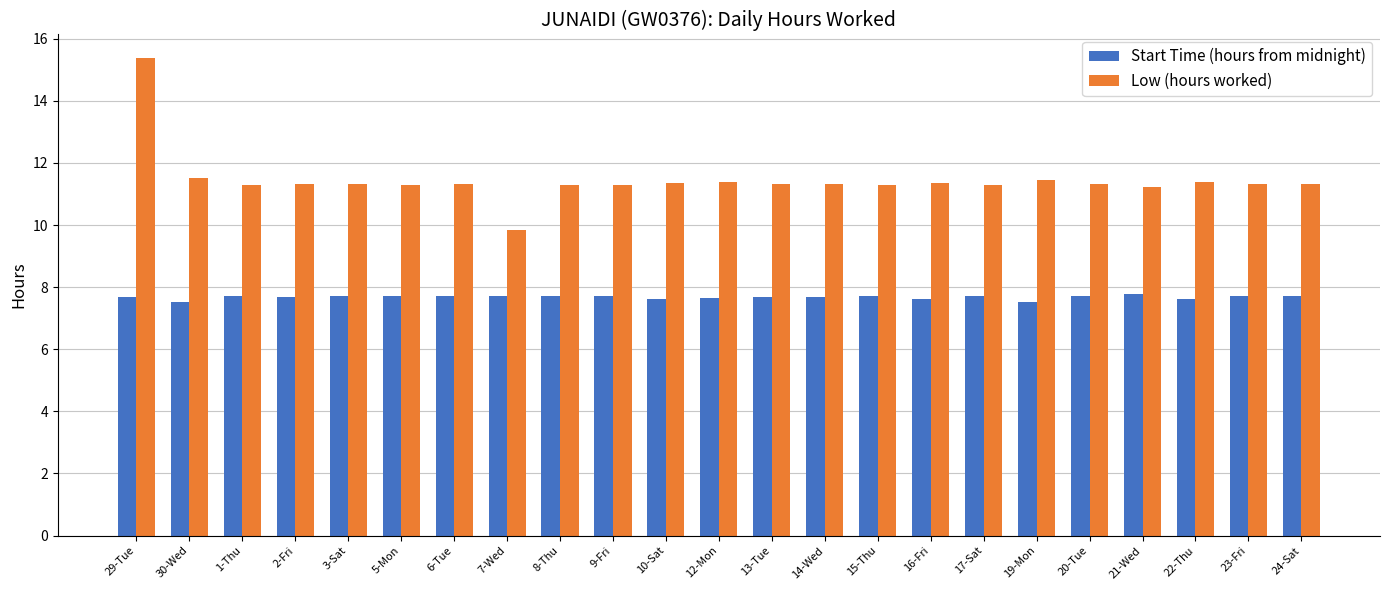

Which category has the highest value across all series?

29-Tue